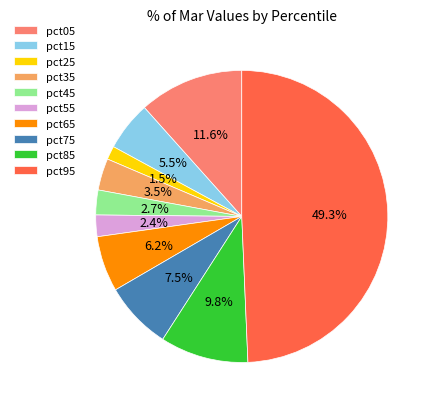

To the nearest percent, what is the average slice percentage?

10%